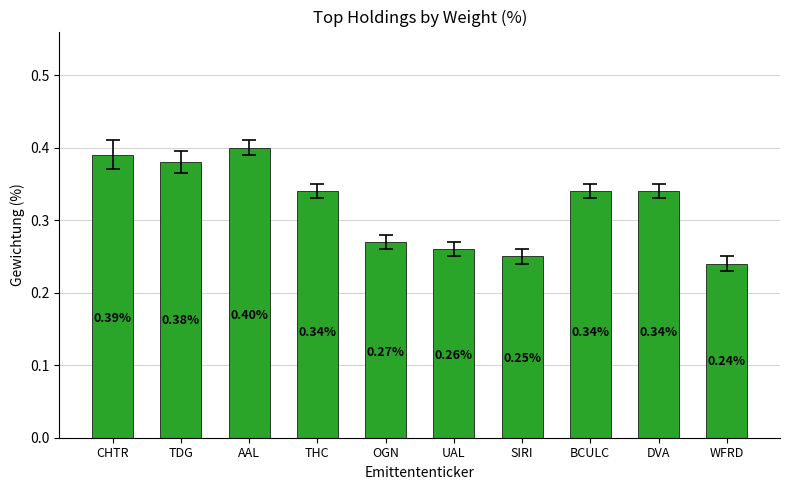

Count the values in the range 0 to 1.

10